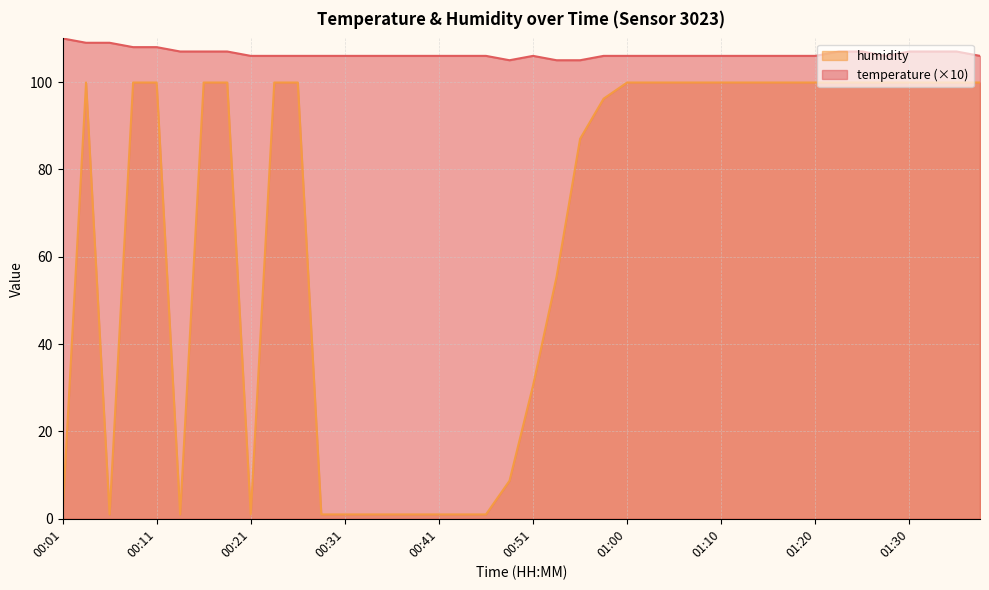

Reading right to left, transcribe all the data shown in this chart.

temperature: 106.0	107.0	107.0	107.0	106.0	107.0	107.0	106.0	106.0	106.0	106.0	106.0	106.0	106.0	106.0	106.0	106.0	105.0	105.0	106.0	105.0	106.0	106.0	106.0	106.0	106.0	106.0	106.0	106.0	106.0	106.0	106.0	107.0	107.0	107.0	108.0	108.0	109.0	109.0	110.0
humidity: 99.9	99.9	99.9	99.9	99.9	99.9	99.9	99.9	99.9	99.9	99.9	99.9	99.9	99.9	99.9	99.9	96.2	87.0	55.4	30.5	8.7	1.0	1.0	1.0	1.0	1.0	1.0	1.0	1.0	99.9	99.9	1.0	99.9	99.9	1.0	99.9	99.9	1.0	99.9	1.0